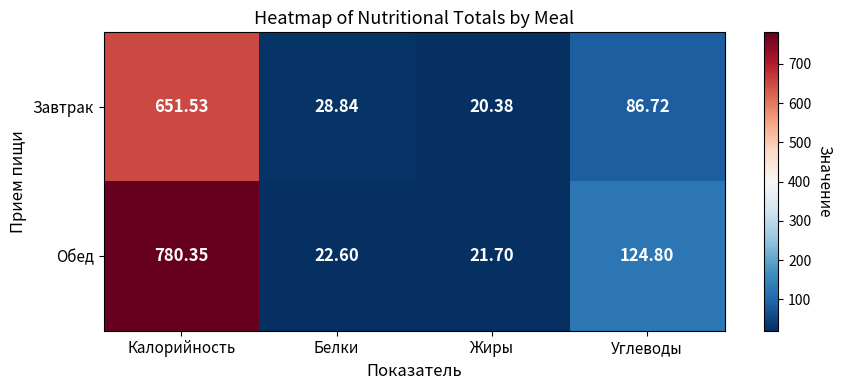

Which series has the largest range (max minus min)?

Обед